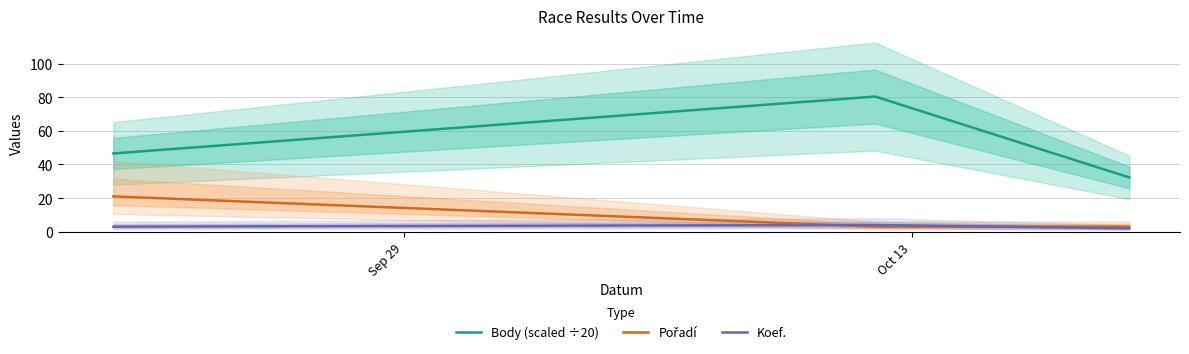

Reading left to right, extract all data points from this chart.

Body (scaled ÷20): 46.5	80.4	32.3
Pořadí: 21.0	3.0	3.0
Koef.: 3.0	4.0	2.0